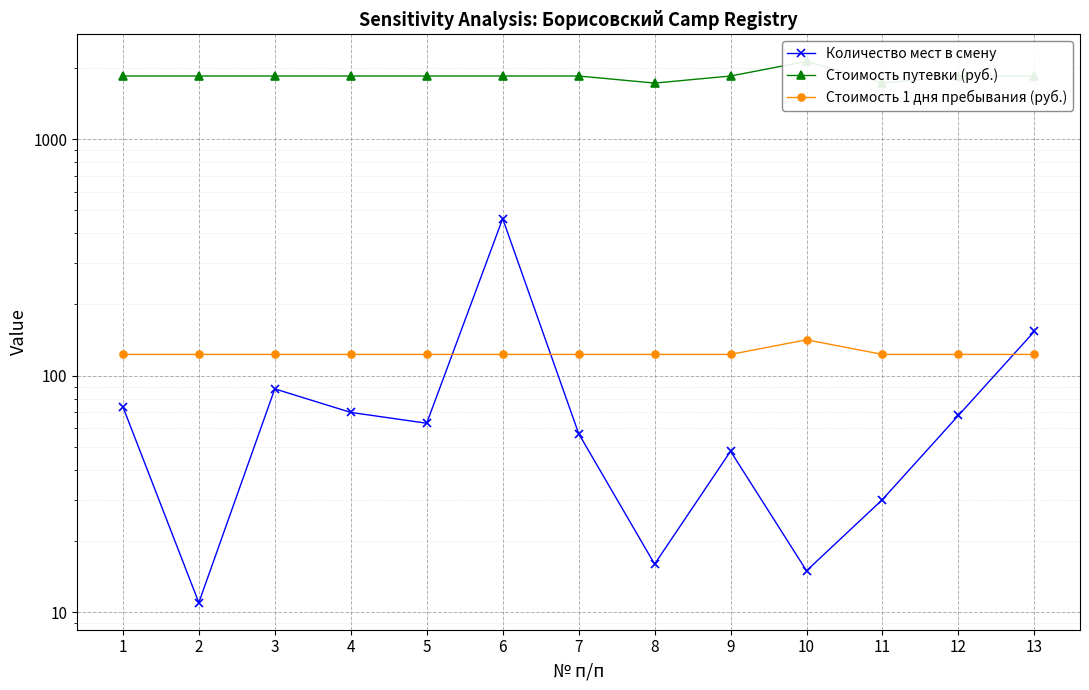

Is the value of Стоимость путевки (руб.) at 6 greater than the value of Количество мест в смену at 6?

Yes